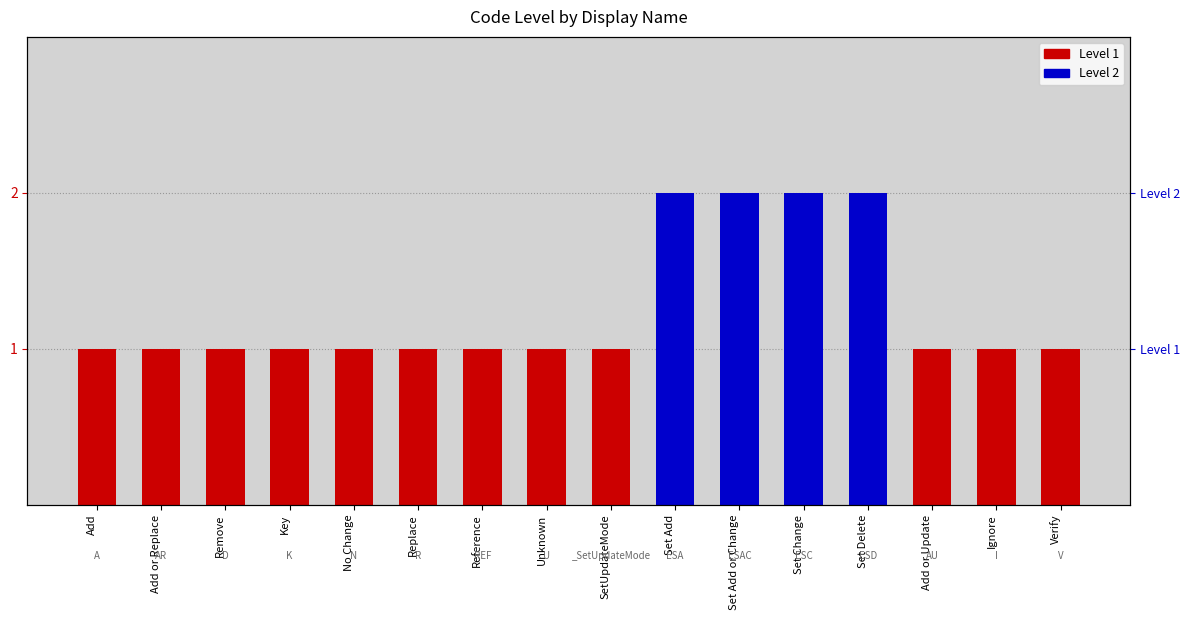

What position from the right is Verify?

1